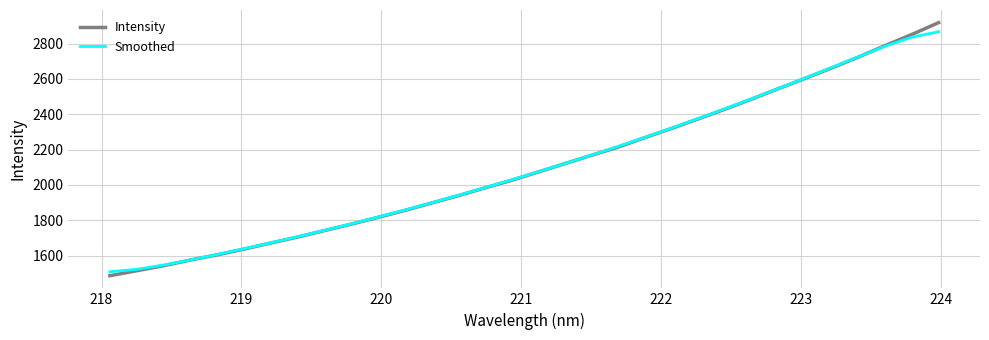

Which series has the largest range (max minus min)?

Intensity